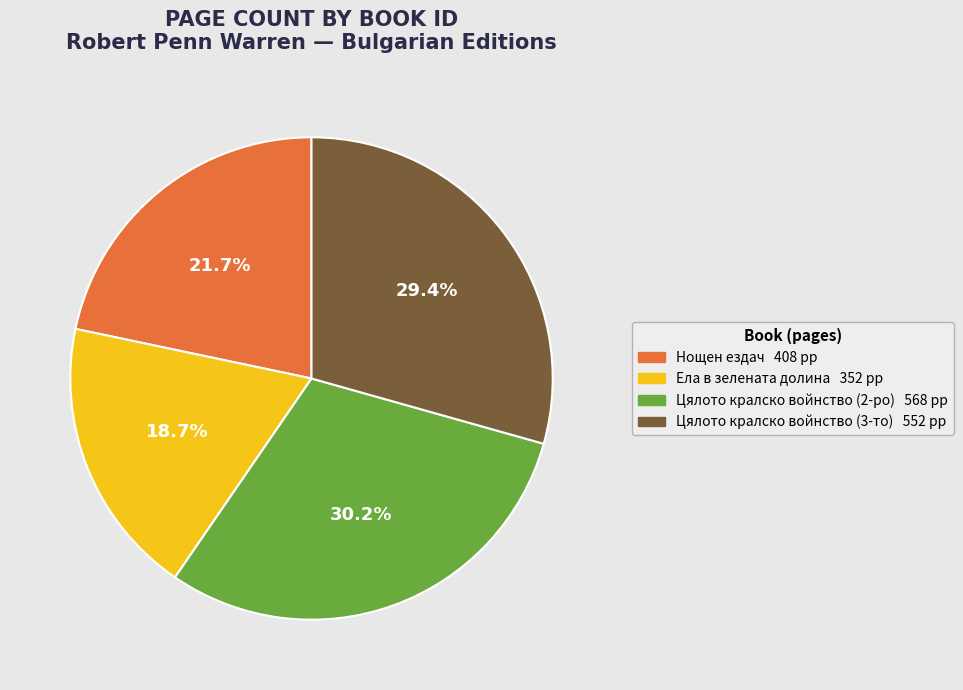

Is there any slice that represents more than half of the pie?

No